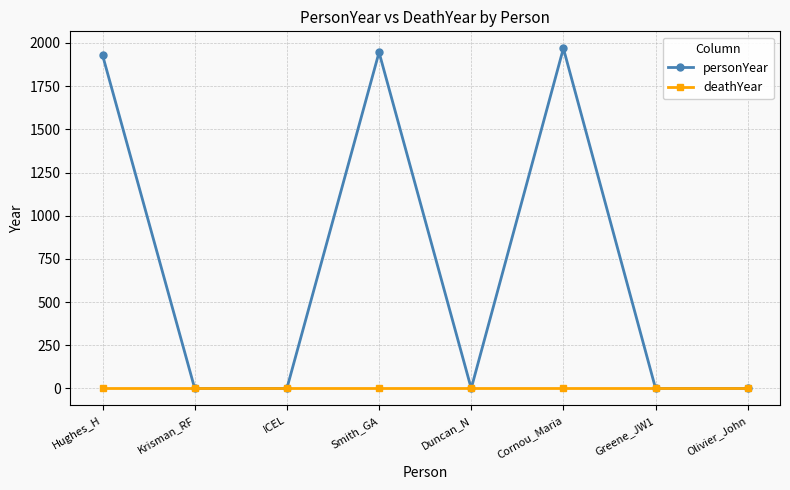

What position from the left is Cornou_Maria?

6